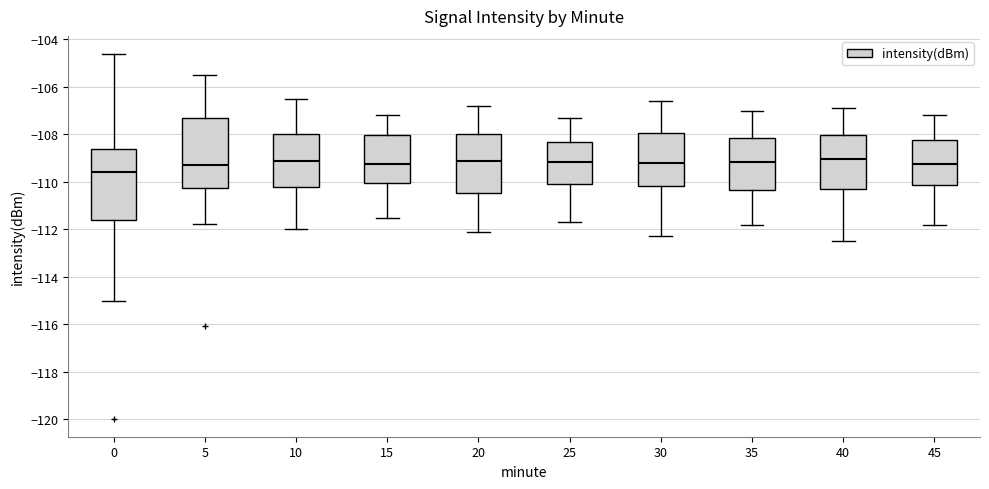

Reading left to right, read every box against the y-axis: the position of its median line, the range the box covers, and the ends of its whiskers. The values are not printed on the chart, so give them approximately, as read against the axis.

0: median -109.6, box -111.6 to -108.6, whiskers -115.0 to -104.6
5: median -109.2, box -110.2 to -107.4, whiskers -111.8 to -105.4
10: median -109.0, box -110.2 to -108.0, whiskers -112.0 to -106.4
15: median -109.2, box -110.0 to -108.0, whiskers -111.4 to -107.2
20: median -109.0, box -110.4 to -108.0, whiskers -112.0 to -106.8
25: median -109.2, box -110.0 to -108.4, whiskers -111.6 to -107.2
30: median -109.2, box -110.2 to -108.0, whiskers -112.2 to -106.6
35: median -109.2, box -110.4 to -108.2, whiskers -111.8 to -107.0
40: median -109.0, box -110.2 to -108.0, whiskers -112.4 to -106.8
45: median -109.2, box -110.2 to -108.2, whiskers -111.8 to -107.2